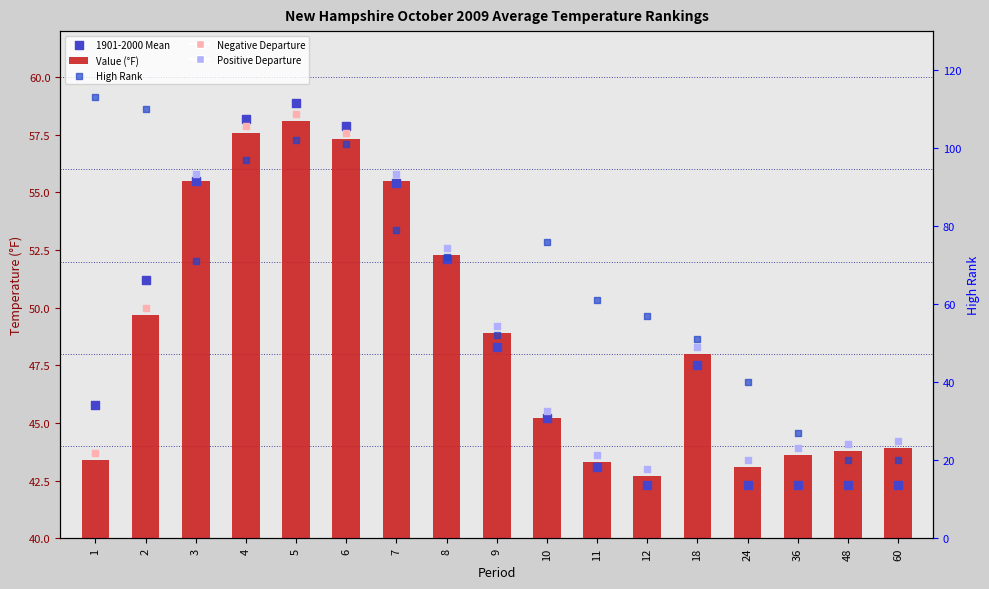

What is the total value across all series at 1?

202.2